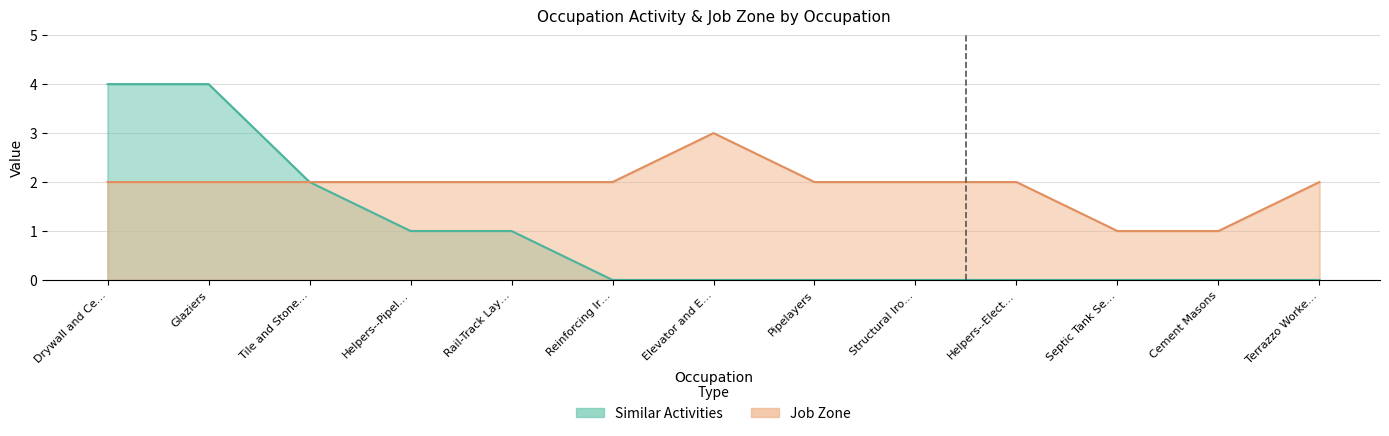

What is the maximum value shown in the chart?

4